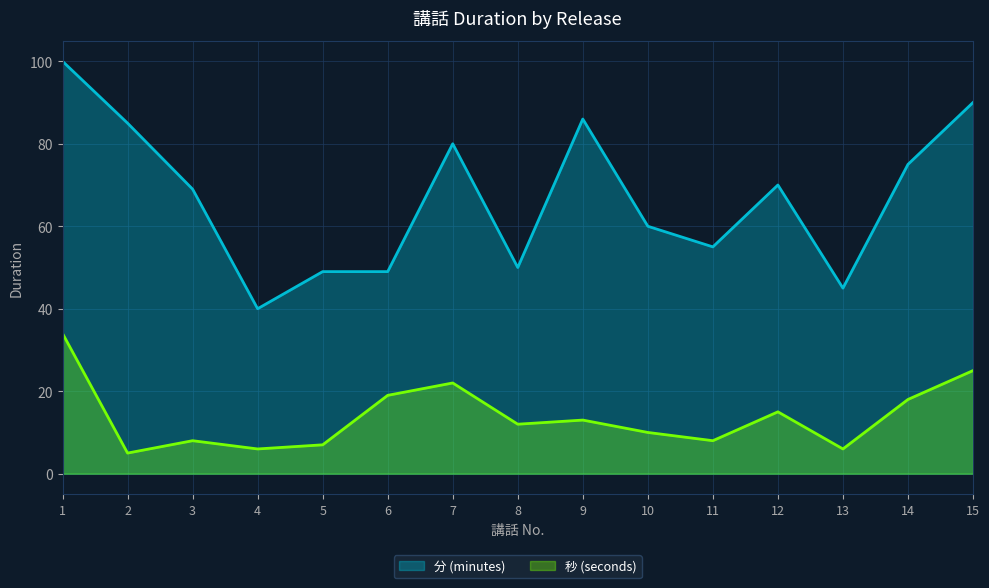

What is the difference between the highest and lowest values at 14?

57